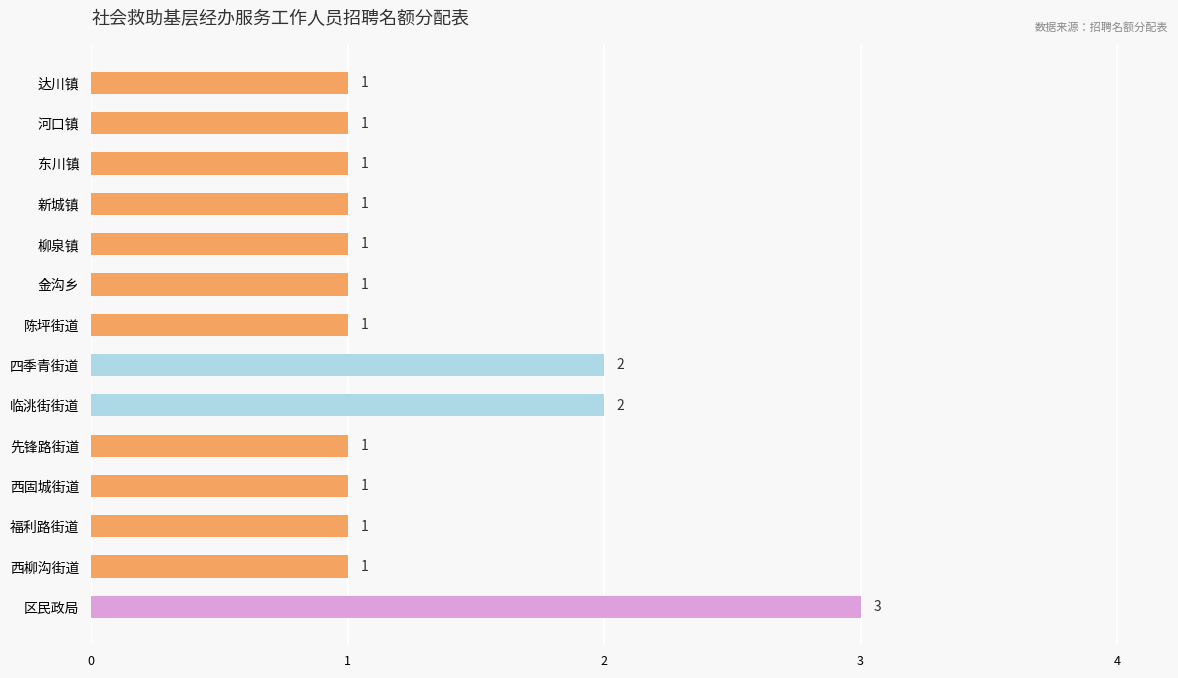

Approximately how many times larger is the value at 先锋路街道 compared to 东川镇?

1.0